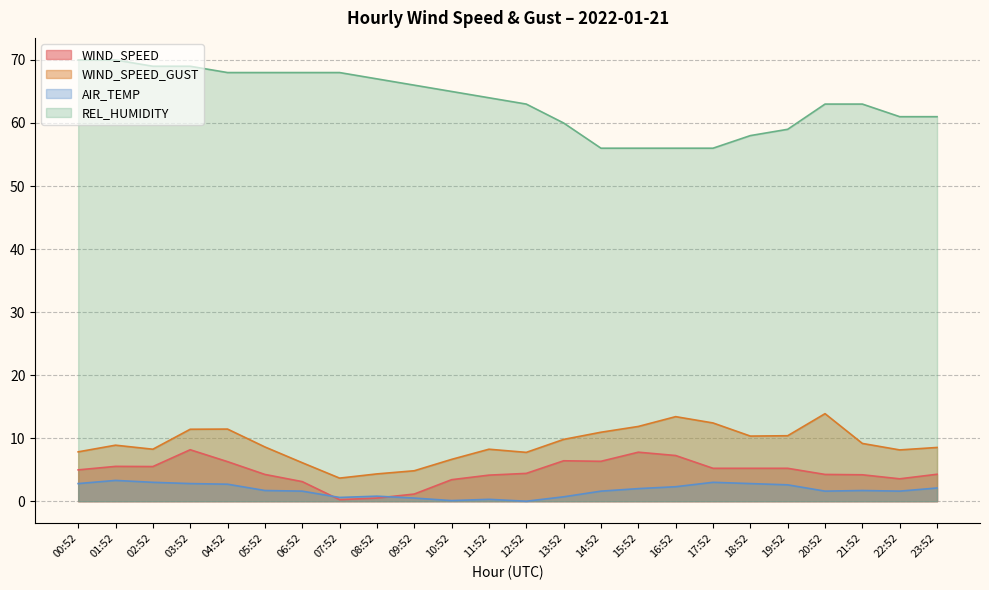

Is the value of WIND_SPEED_GUST at 15:52 greater than the value of WIND_SPEED at 09:52?

Yes